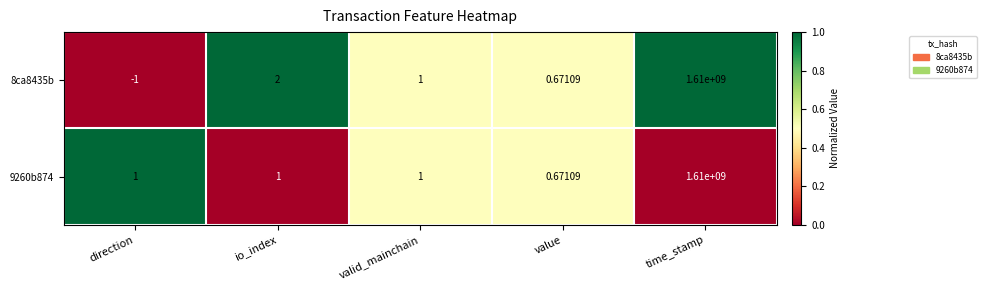

Count the number of data series in this chart.

2